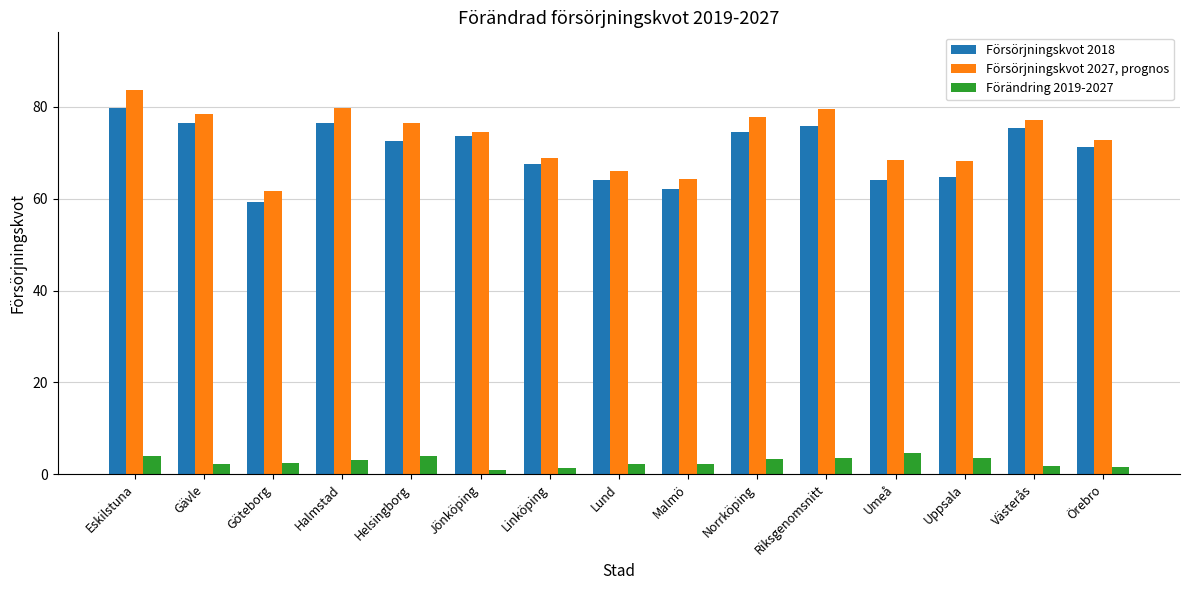

At Riksgenomsnitt, list the series in order from smallest to largest.

Förändring 2019-2027, Försörjningskvot 2018, Försörjningskvot 2027, prognos